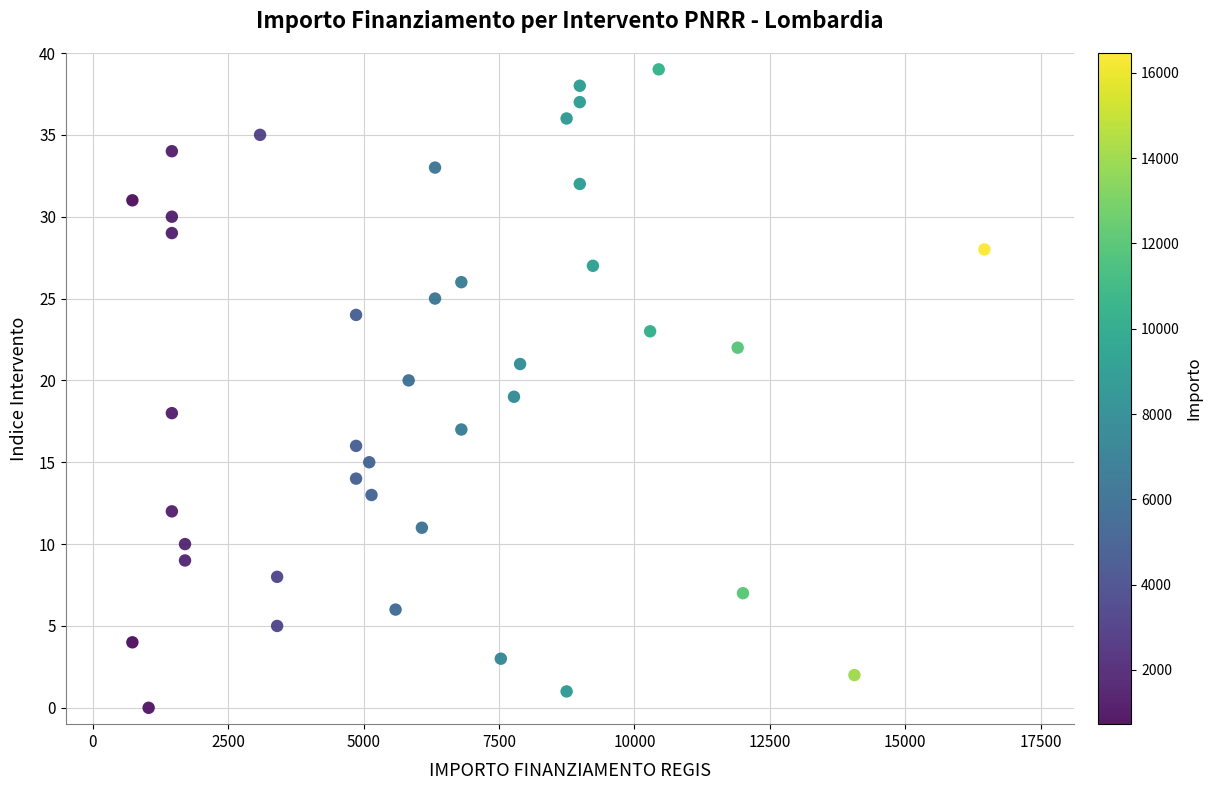

What is the range of Y values (max minus min)?

39